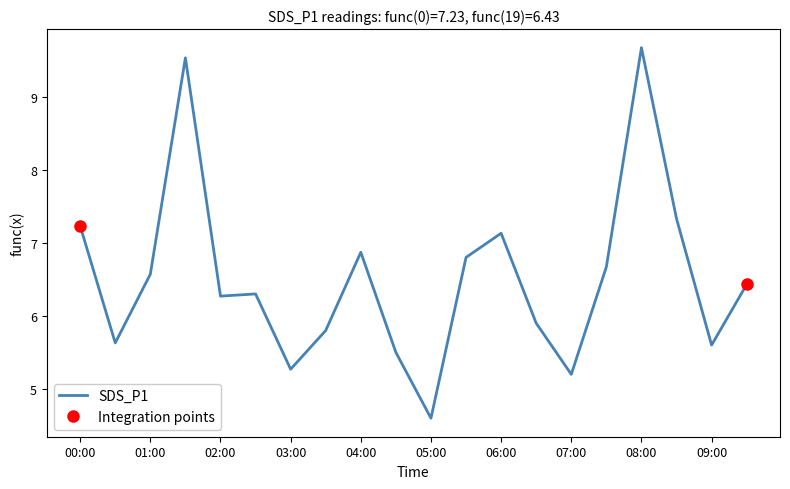

What is the greatest value displayed?

9.7